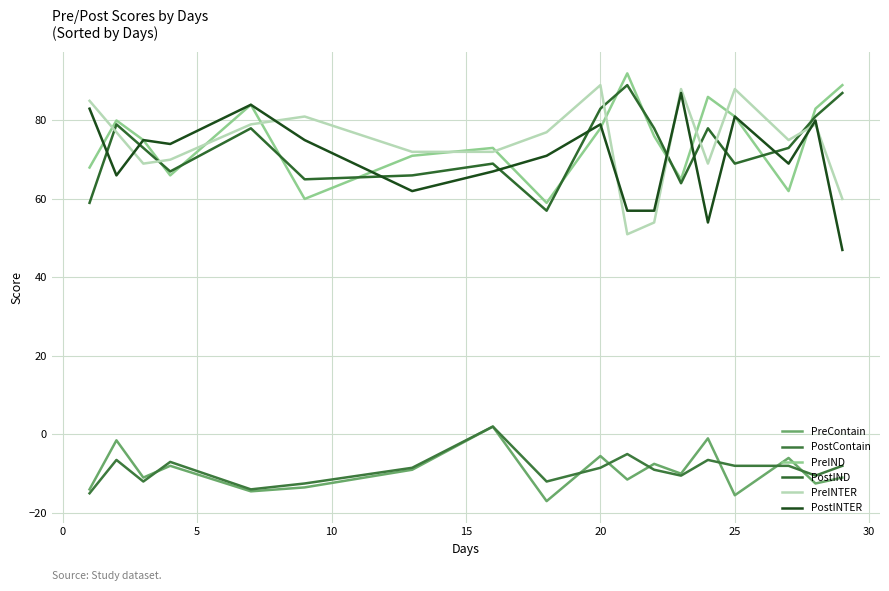

Count the number of categories in the chart.

18